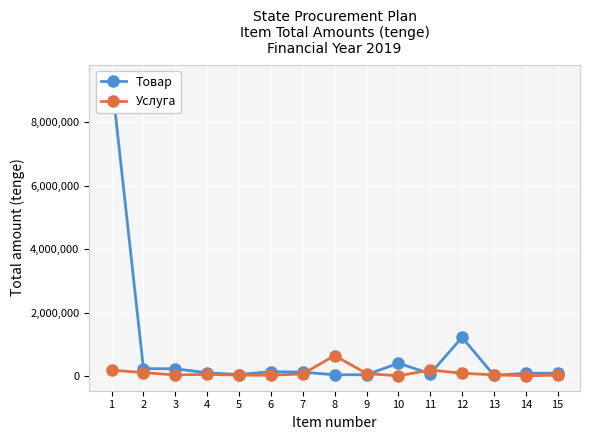

How many interior local valleys does the Товар series have?

4